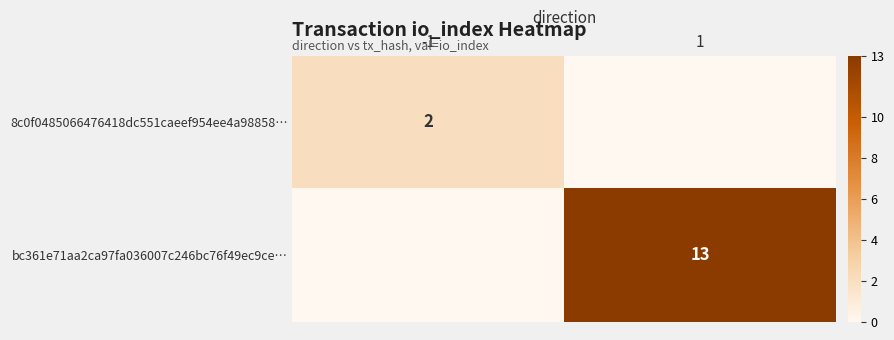

Is the value of bc361e71aa2ca97fa036007c246bc76f49ec9ce… at 1 greater than the value of 8c0f0485066476418dc551caeef954ee4a98858… at -1?

Yes